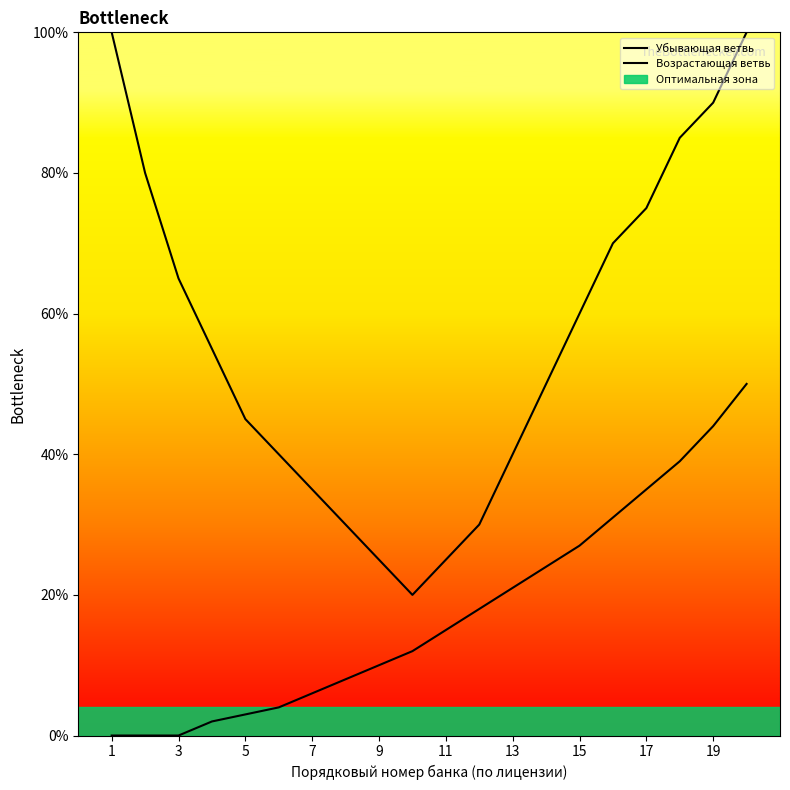

What is the difference between the maximum and minimum values in the Возрастающая ветвь series?

50.0